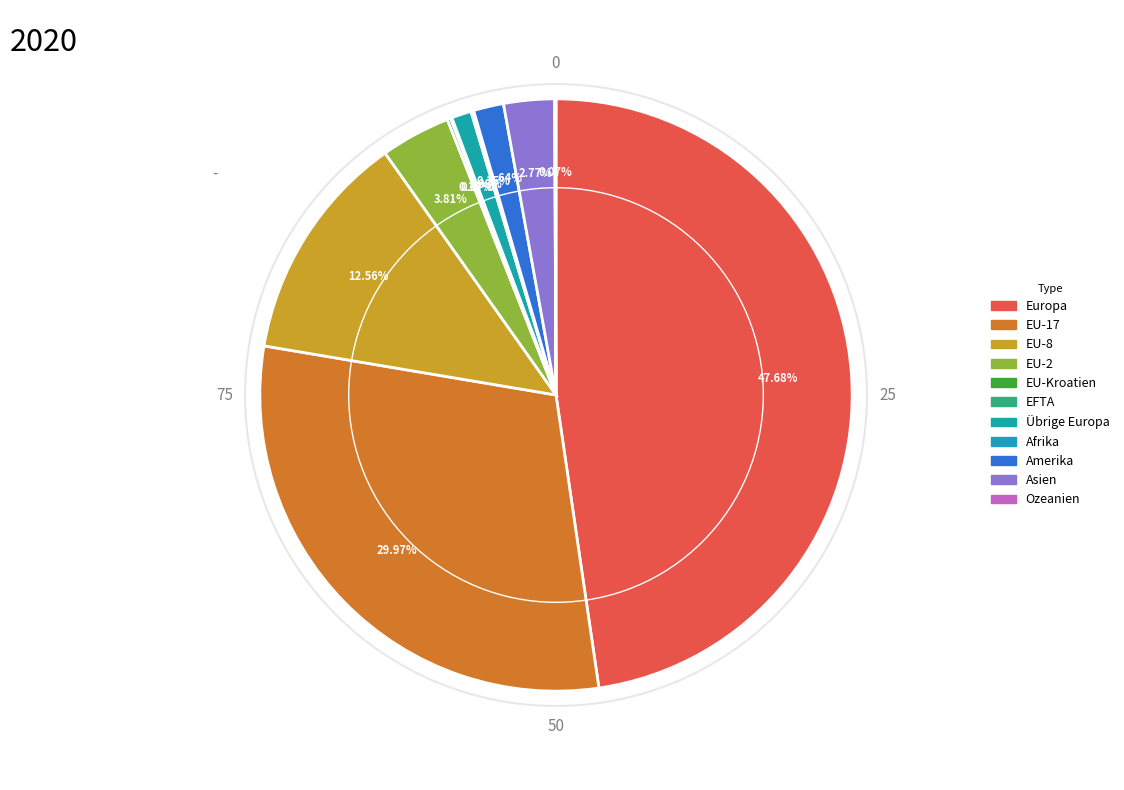

Is there a majority slice in this chart?

No